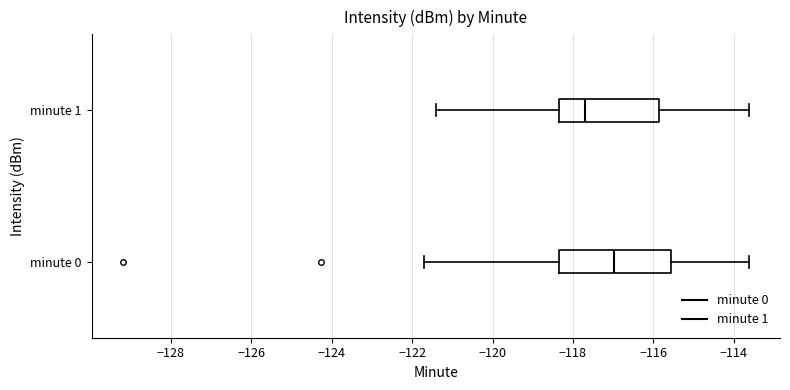

Reading bottom to top, transcribe this box plot: for each box, give where its median line is, the range the box spans, and where its two whiskers end, as read against the x-axis. The values are not printed on the chart, so give them approximately, as read against the axis.

minute 0: median -117.0, box -118.4 to -115.6, whiskers -121.6 to -113.6
minute 1: median -117.8, box -118.4 to -115.8, whiskers -121.4 to -113.6